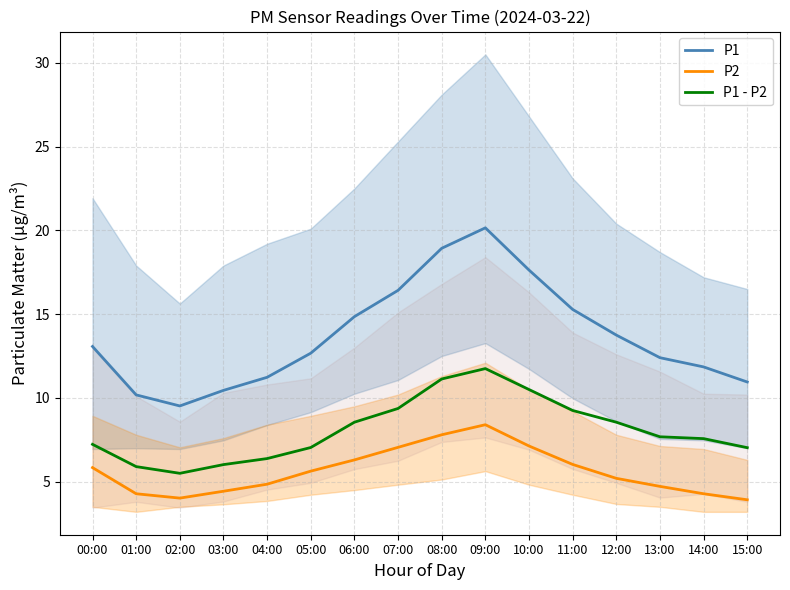

List the series in order of their peak value, highest first.

P1, P1 - P2, P2